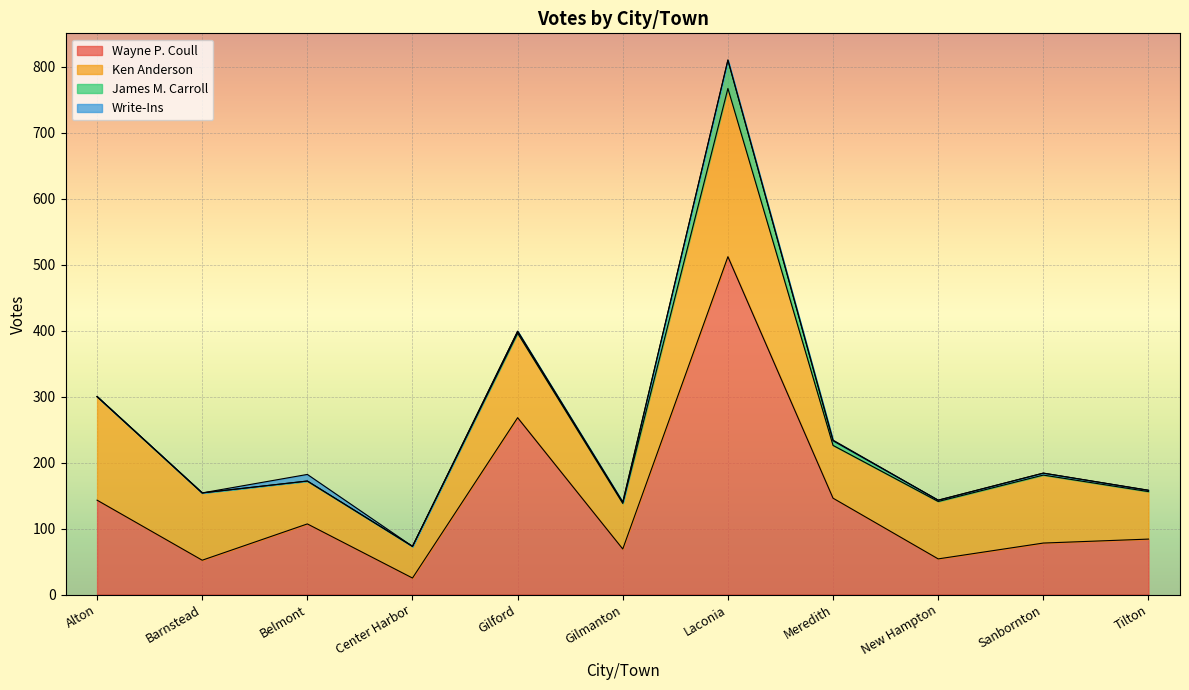

What is the sum of all Wayne P. Coull values?

1538